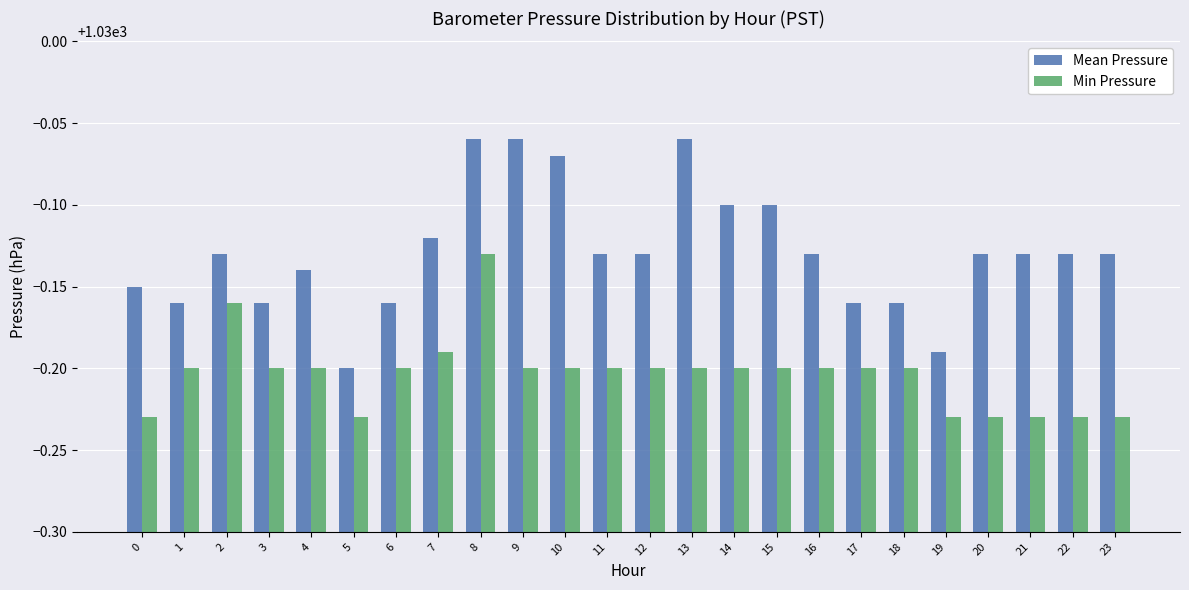

The value of Mean Pressure at 23 is 1555.6. True or false?

False